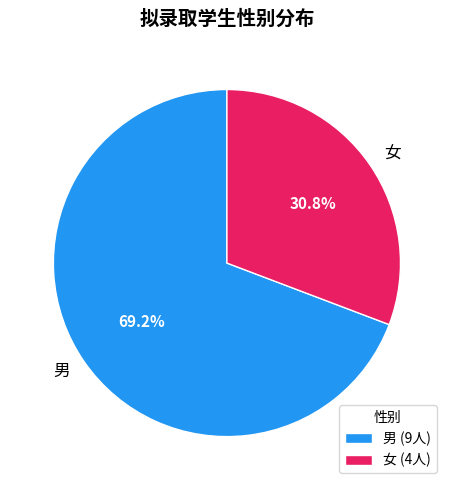

Which slice is the smallest?

女